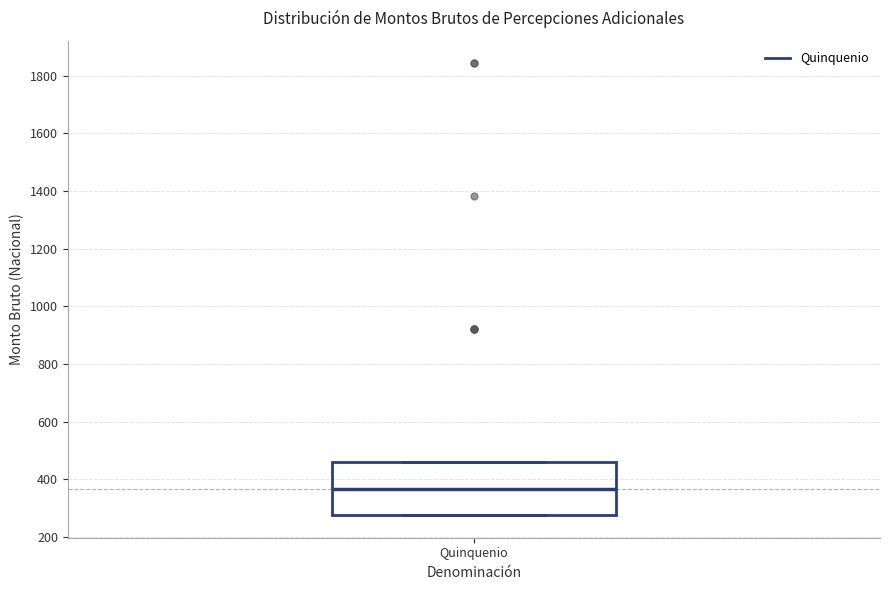

Transcribe this box plot: give where the median line is, the range the box spans, and where the two whiskers end, as read against the y-axis. The values are not printed on the chart, so give them approximately, as read against the axis.

median 360, box 280 to 460, whiskers 280 to 460